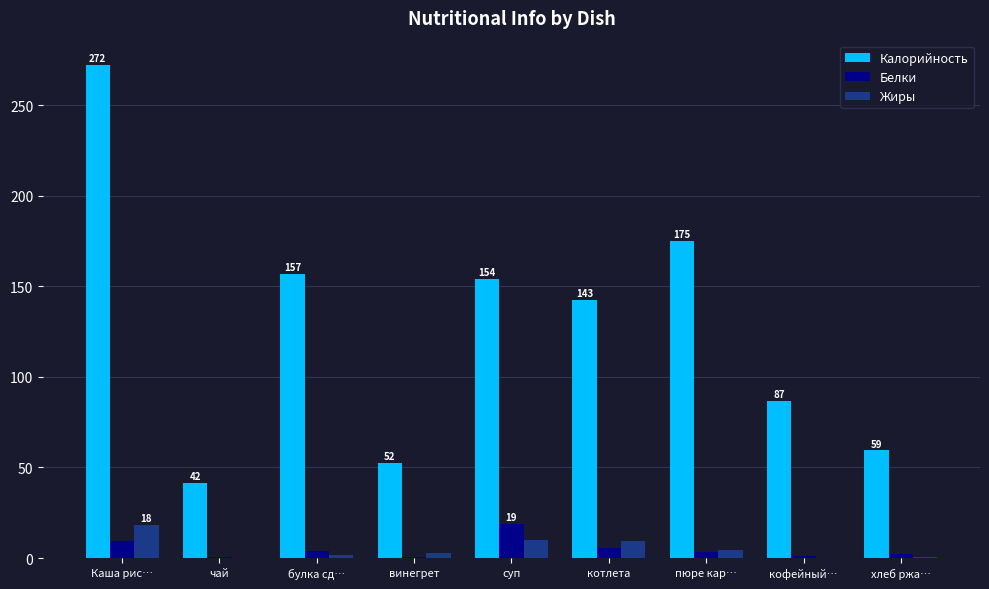

What is the highest value of the Калорийность series?

272.0